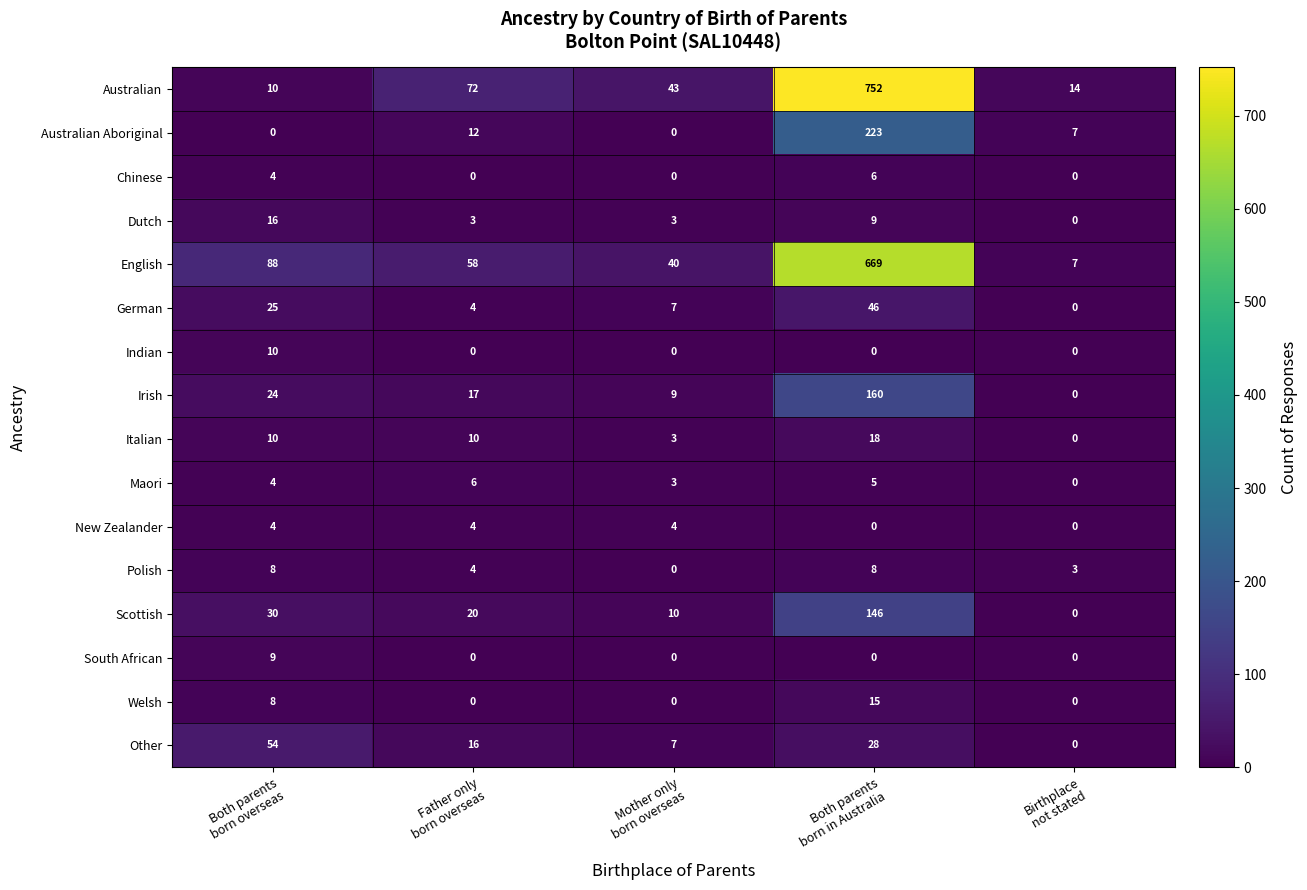

How many values in the Indian series exceed 0?

1